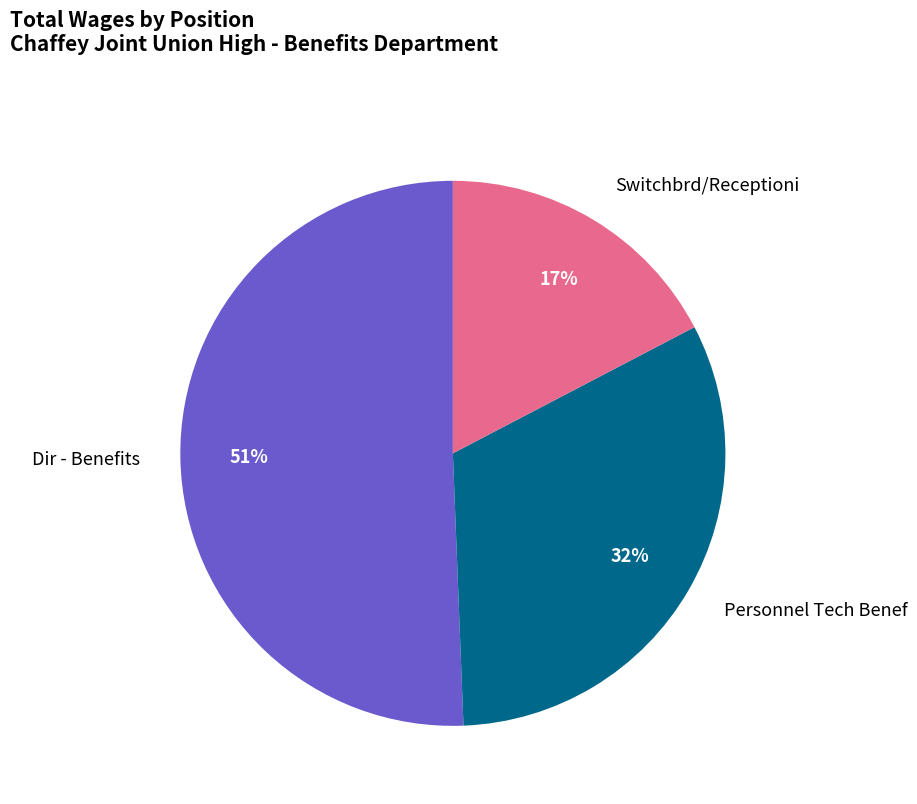

To the nearest percent, what is the difference between the Personnel Tech Benef and Dir - Benefits slice percentages?

19%